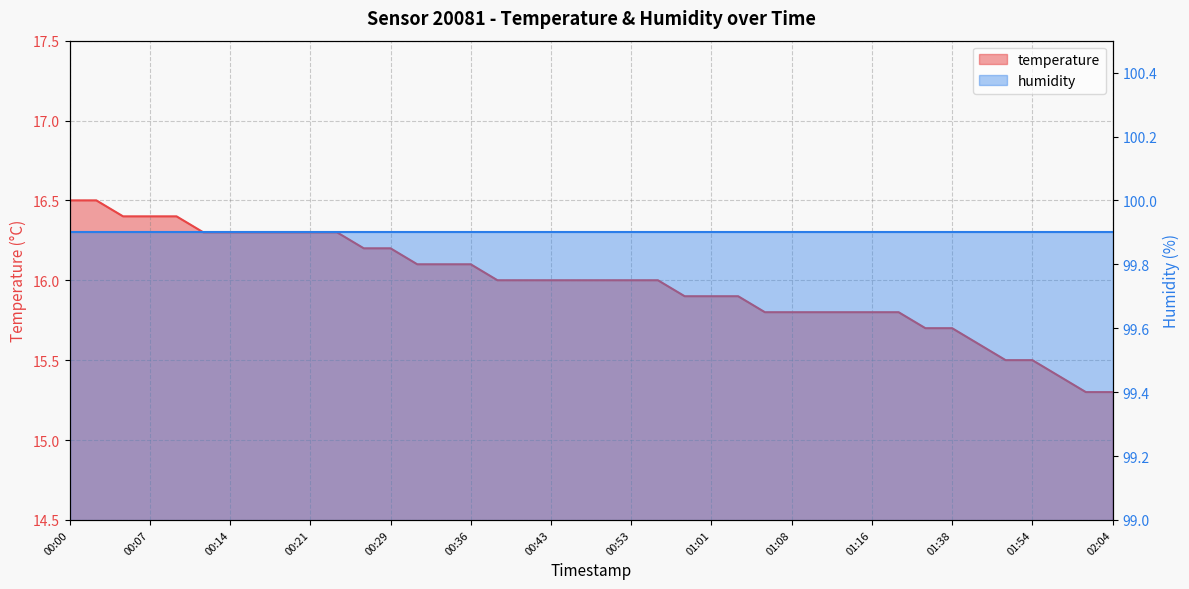

Does the chart have visible grid lines?

Yes